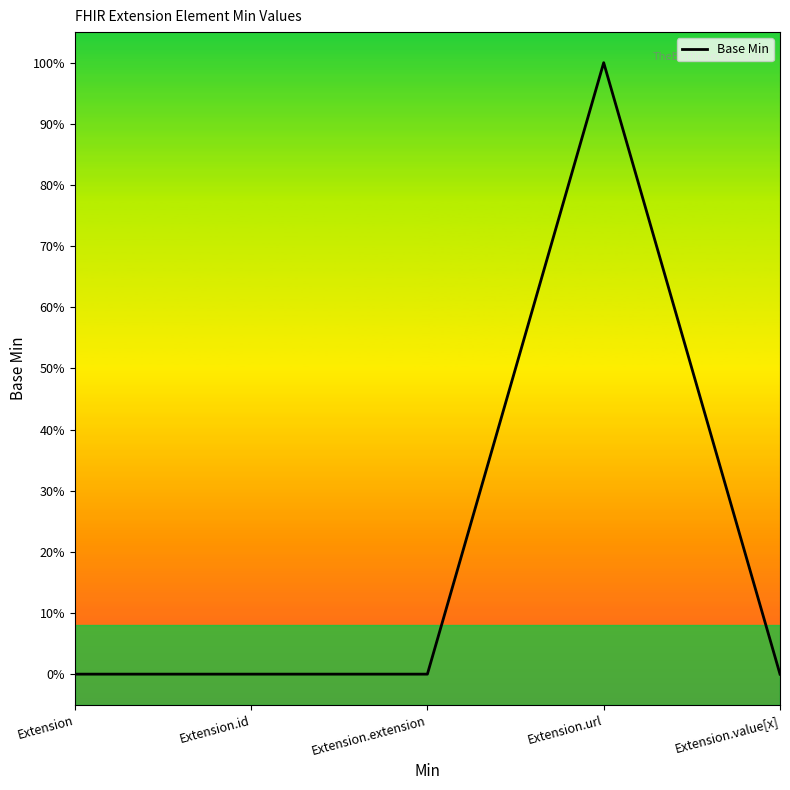

Reading right to left, transcribe all the data shown in this chart.

Extension.value[x]=0	Extension.url=1	Extension.extension=0	Extension.id=0	Extension=0